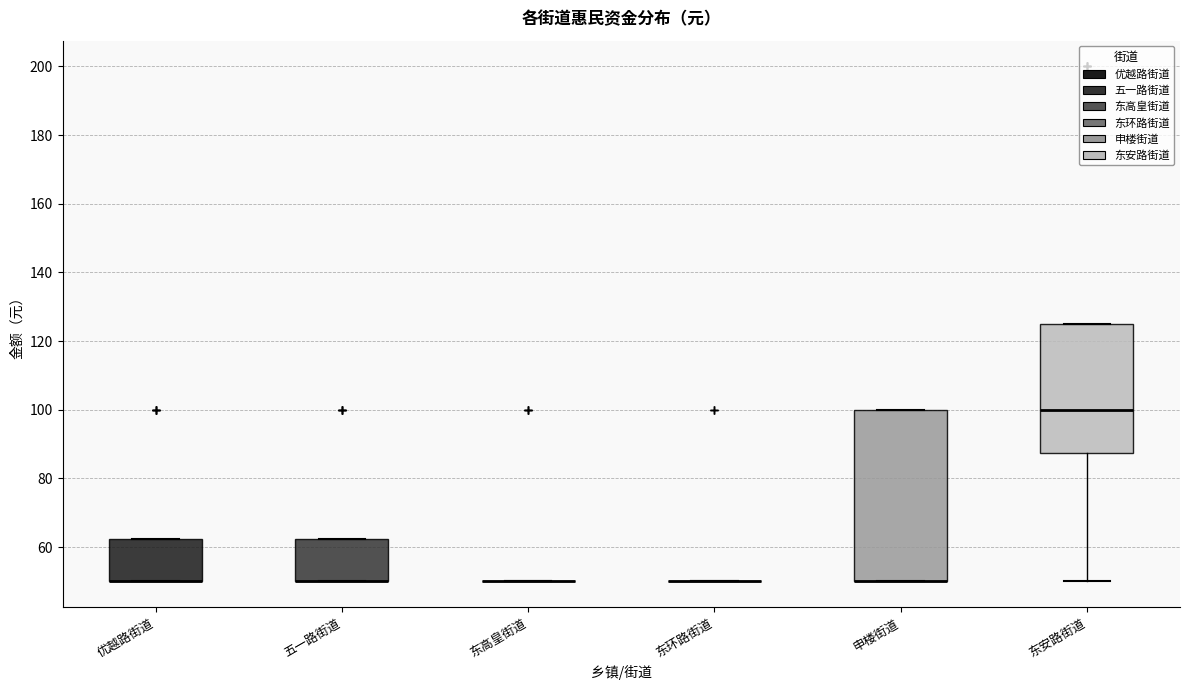

Where is the lower edge of the box for 申楼街道 on the y-axis? The values are not printed on the chart, so give them approximately, as read against the axis.

50